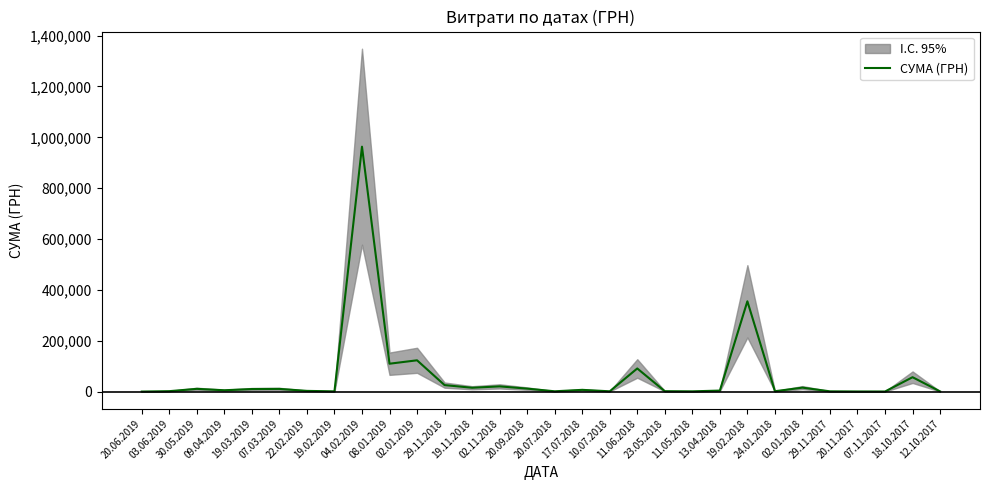

What is the difference between the values at 02.01.2019 and 03.06.2019?

121401.6